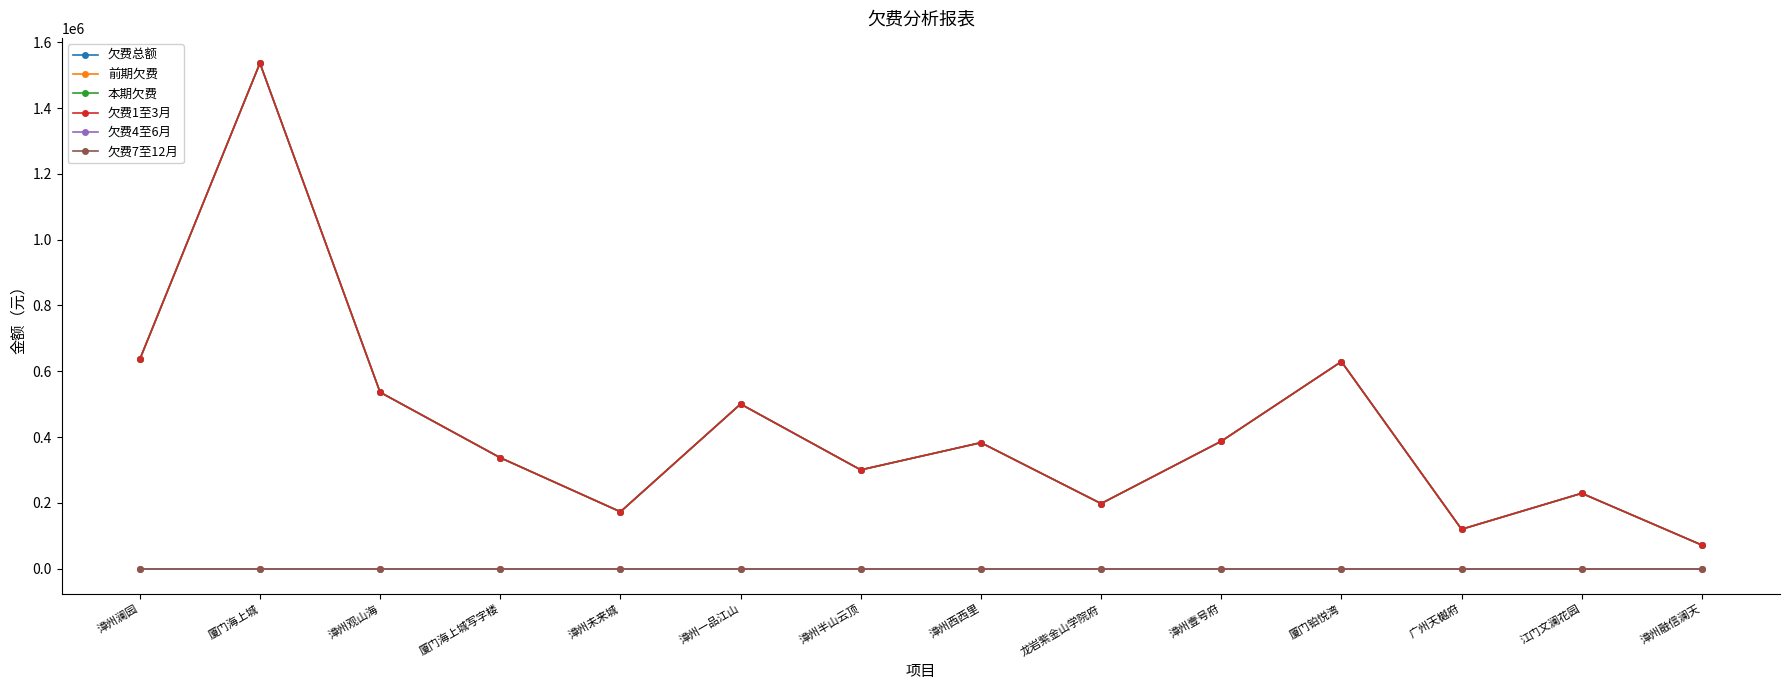

What is the average value of the 欠费总额 series?

431136.2